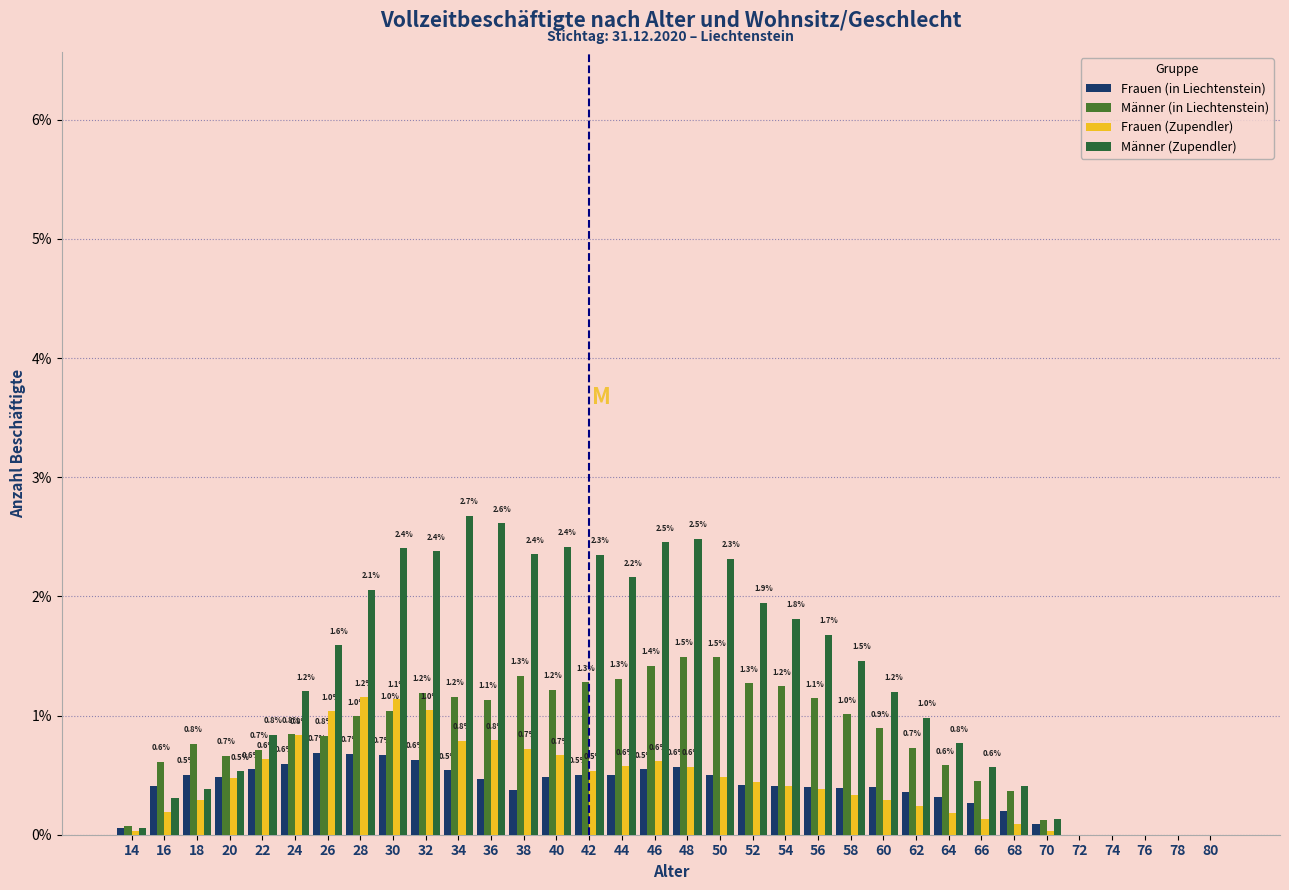

Does the chart contain stacked bars?

No